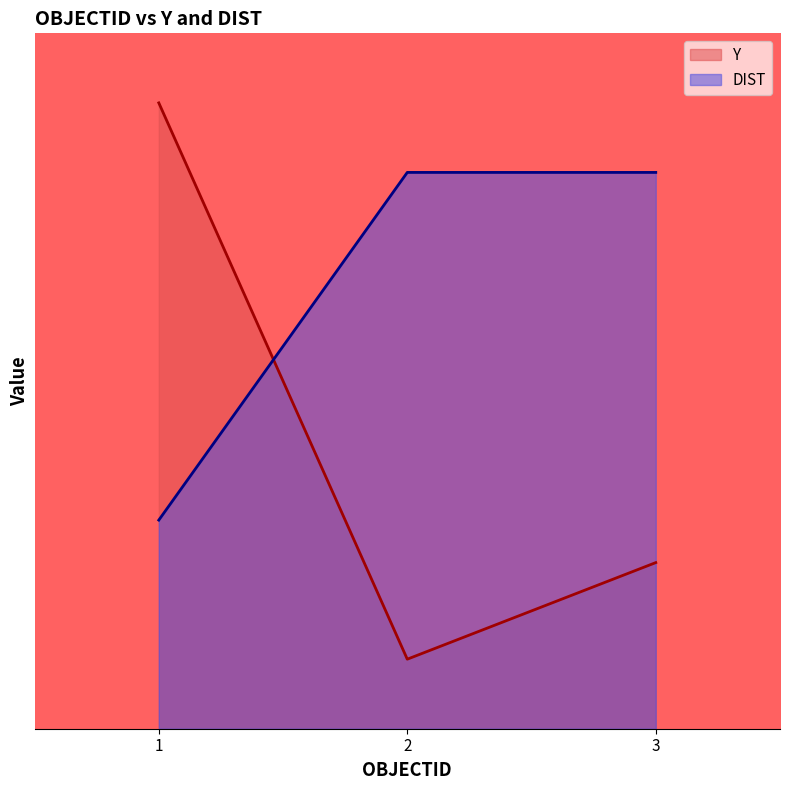

The DIST series shows 2.4 at 3. True or false?

False